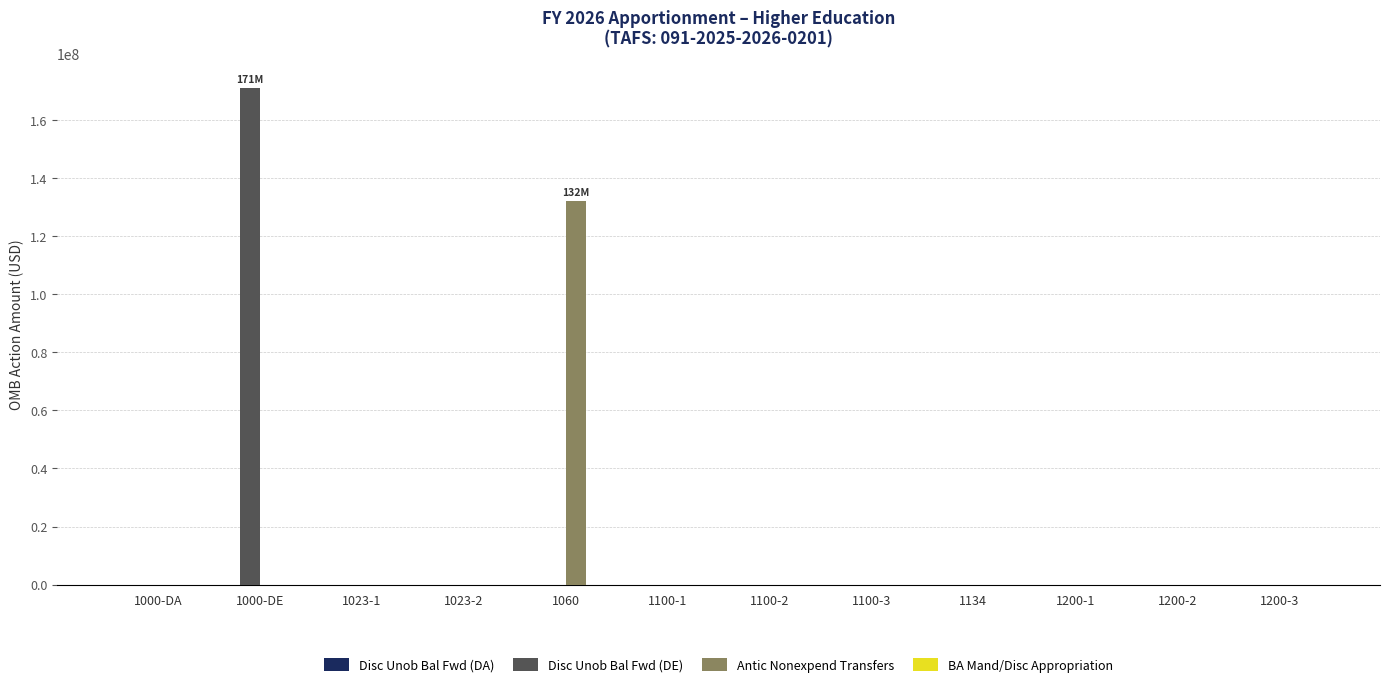

The value of Disc Unob Bal Fwd (DE) at 1023-2 is 0. True or false?

True